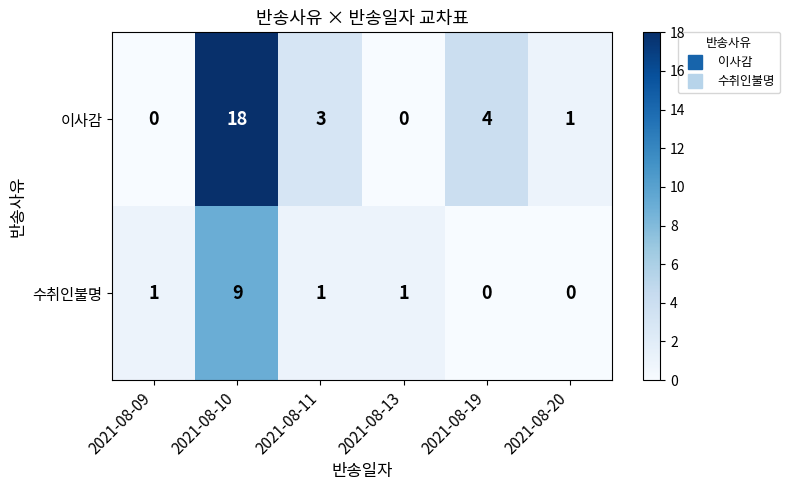

The 이사감 series shows 1 at 2021-08-11. True or false?

False